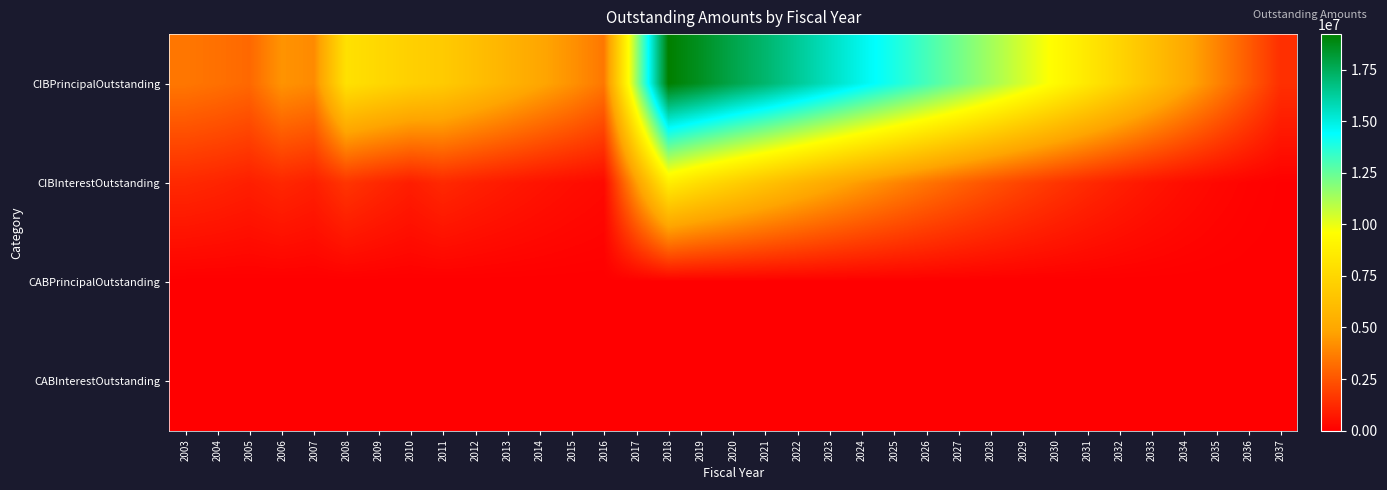

How many categories are shown in the chart?

35